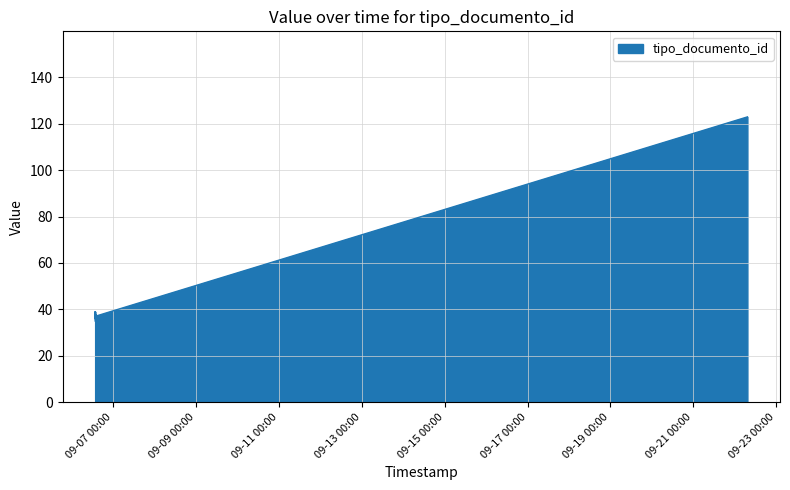

What is the smallest value displayed?

35